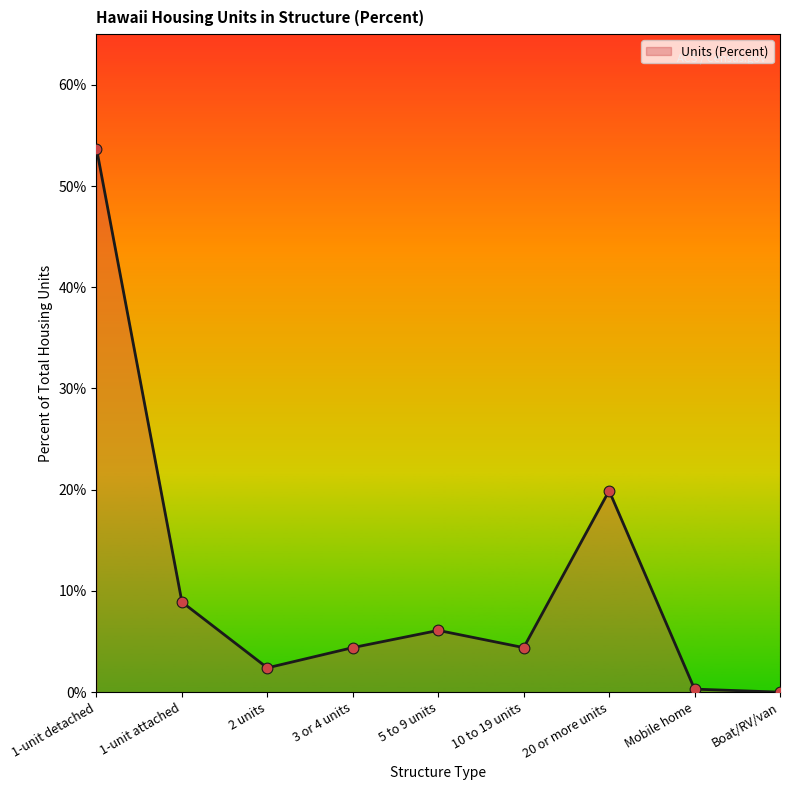

Which has a higher value, 10 to 19 units or 1-unit attached?

1-unit attached